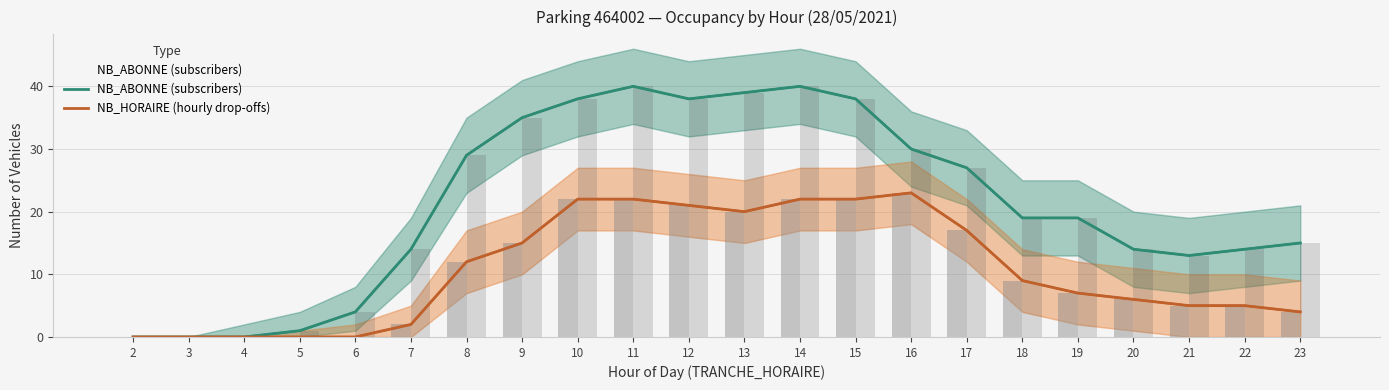

List the labels in order of NB_HORAIRE (hourly drop-offs) value, largest first.

16, 10, 11, 14, 15, 12, 13, 17, 9, 8, 18, 19, 20, 21, 22, 23, 7, 2, 3, 4, 5, 6